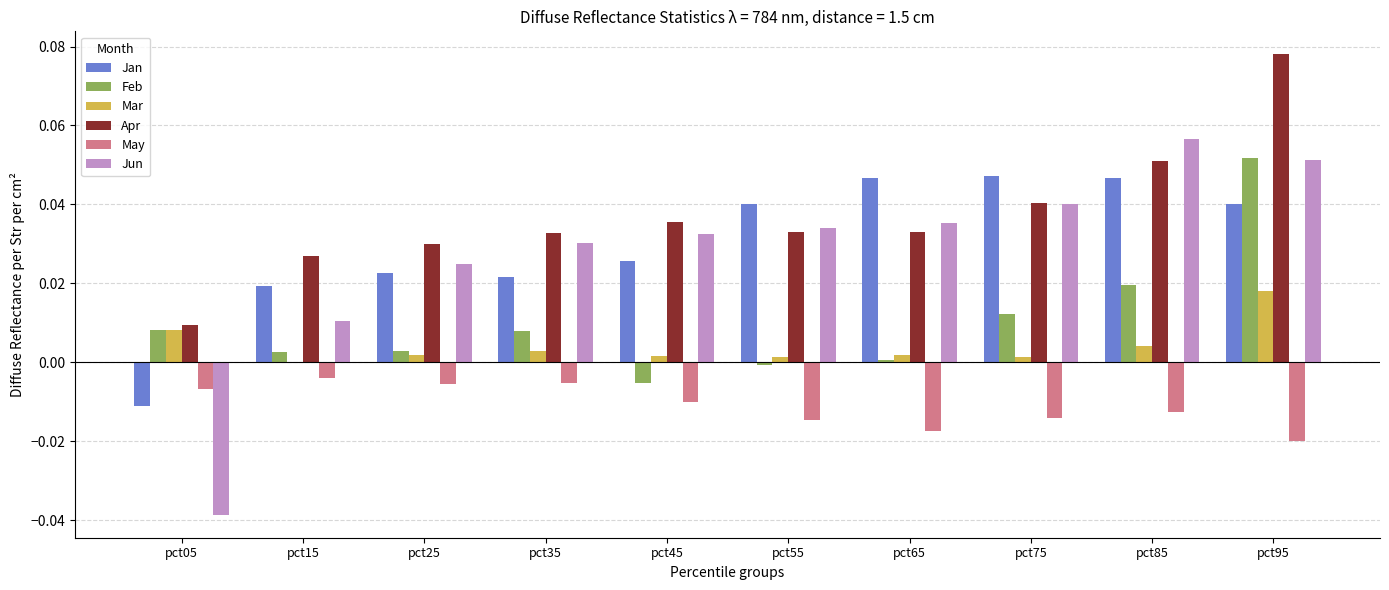

The Mar series shows 0.0 at pct65. True or false?

True